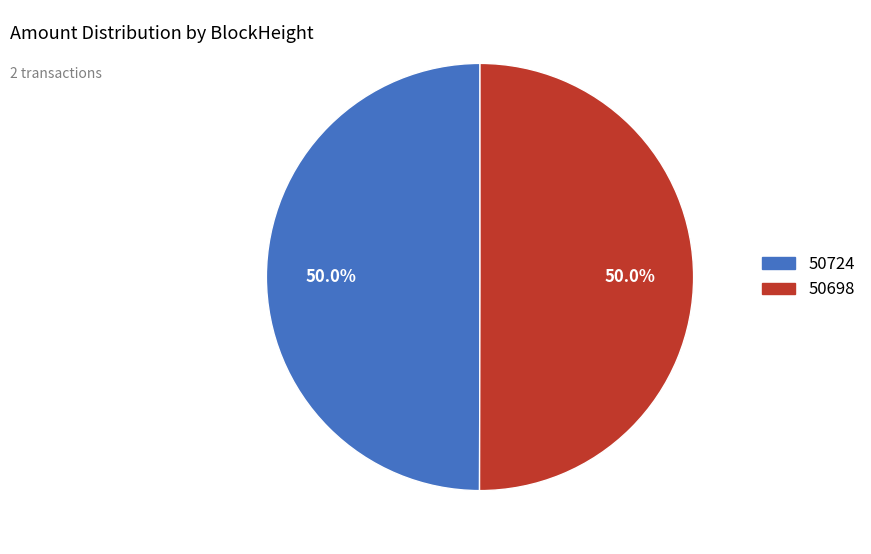

Approximately how many times larger is the value at 50724 compared to 50698?

1.0